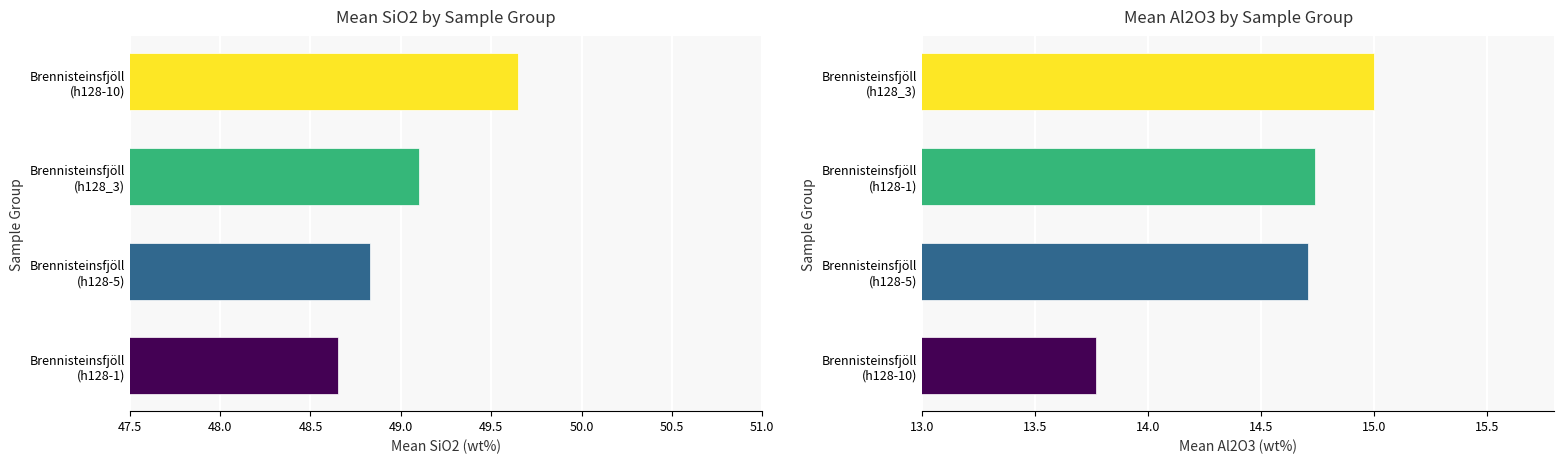

The mean_CaO series shows 8.9 at 7. True or false?

False